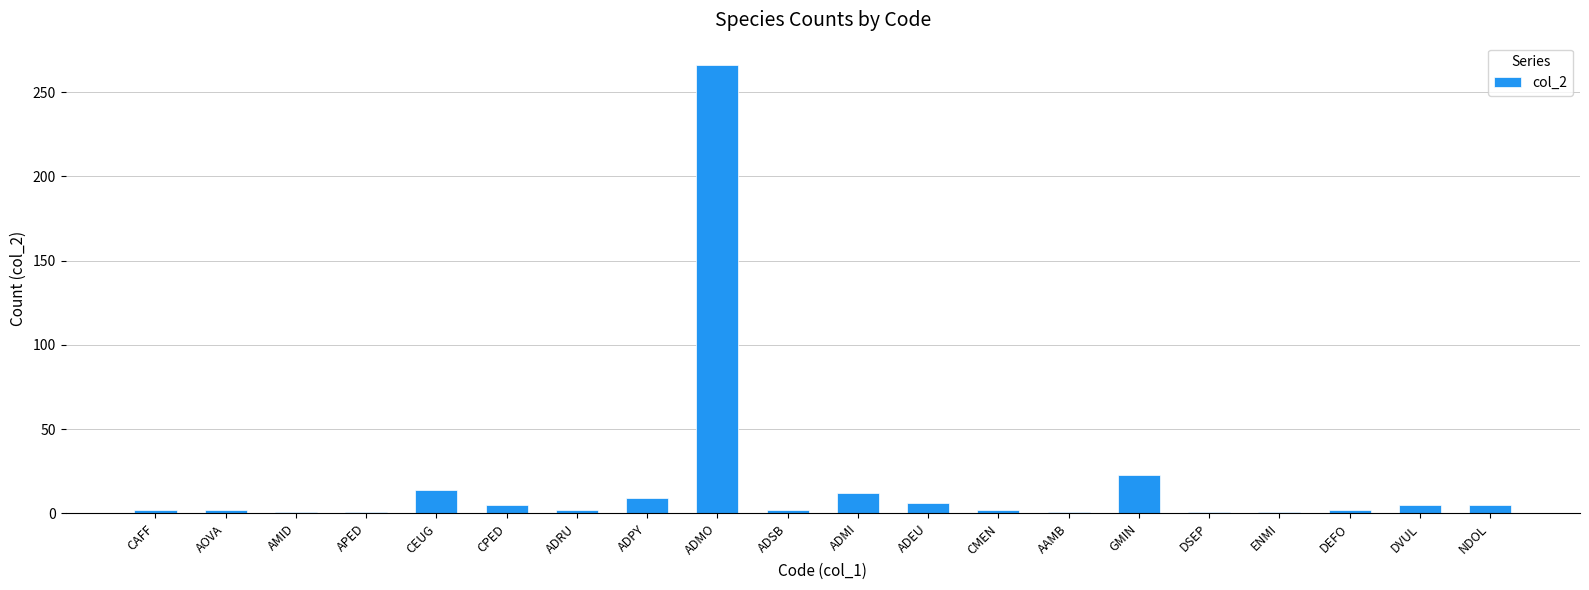

The chart shows a value of 1 at DSEP. True or false?

True